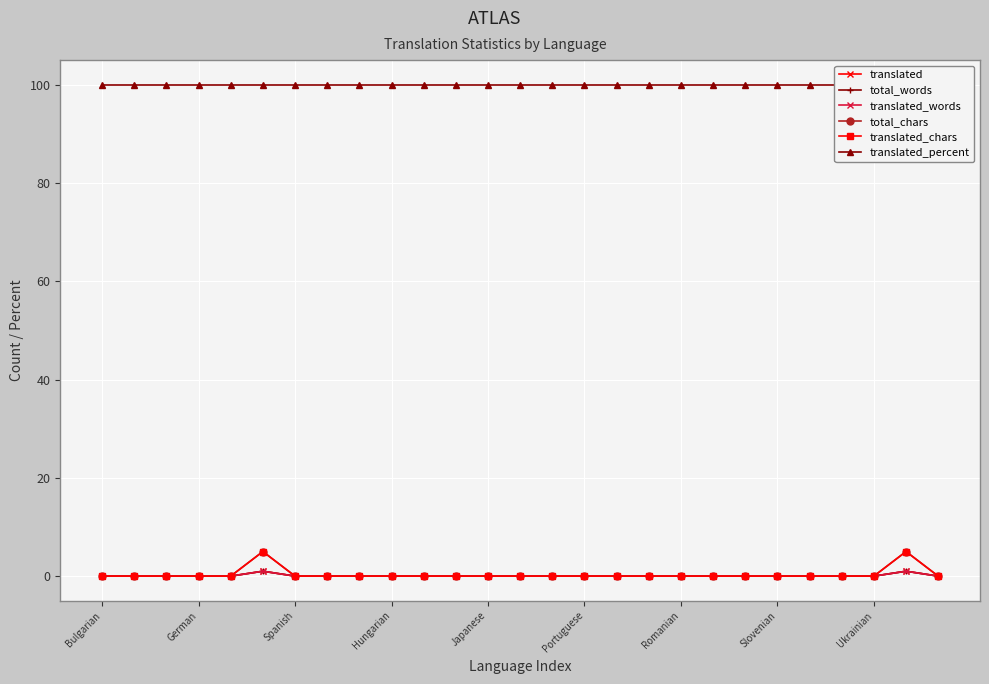

Rank the series by their maximum value, from lowest to highest.

translated, total_words, translated_words, total_chars, translated_chars, translated_percent